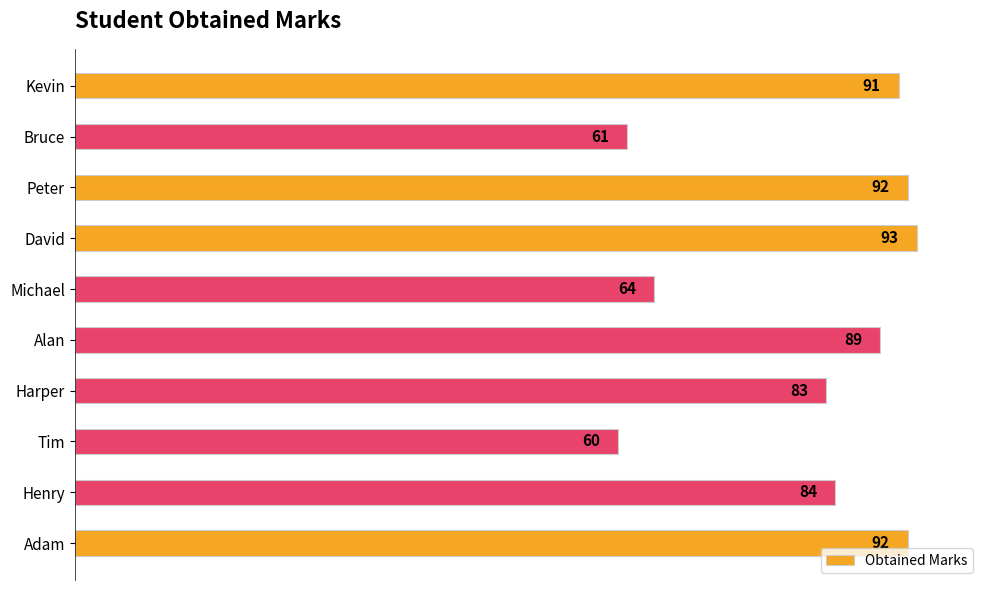

At which category does the chart reach its peak across all series?

David